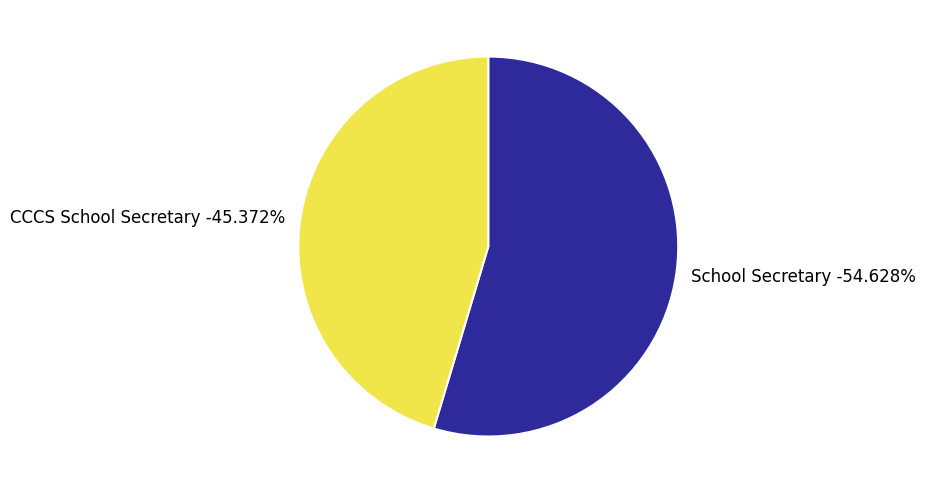

To the nearest percent, what portion does CCCS School Secretary represent?

45%